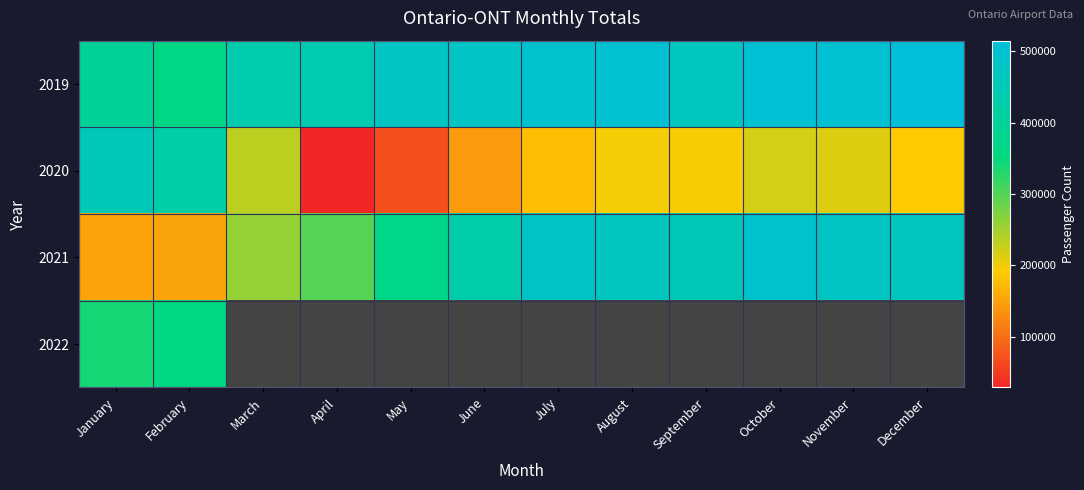

Reading right to left, transcribe all the data shown in this chart.

2019: December=514789	November=501639	October=504550	September=469324	August=504102	July=494966	June=477681	May=475400	April=444948	March=436701	February=363426	January=396206
2020: December=190534	November=212726	October=217922	September=195037	August=196531	July=176220	June=142029	May=70296	April=28916	March=233776	February=419951	January=454539
2021: December=467151	November=475502	October=494727	September=453174	August=467622	July=477966	June=431085	May=366937	April=298784	March=259491	February=152293	January=151860
2022: December=0	November=0	October=0	September=0	August=0	July=0	June=0	May=0	April=0	March=0	February=357880	January=339736